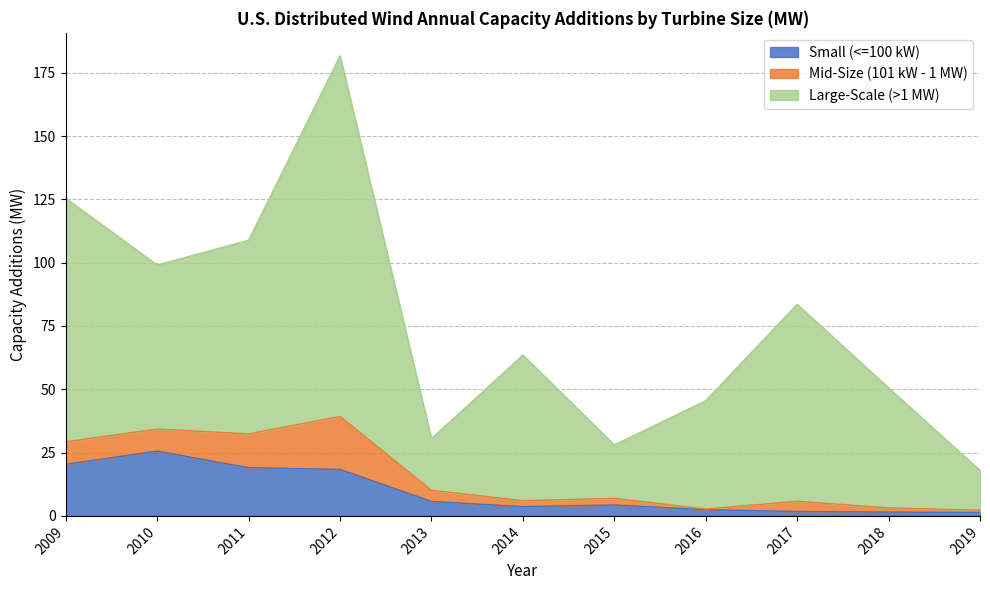

At which category is the sum across all series the highest?

2012